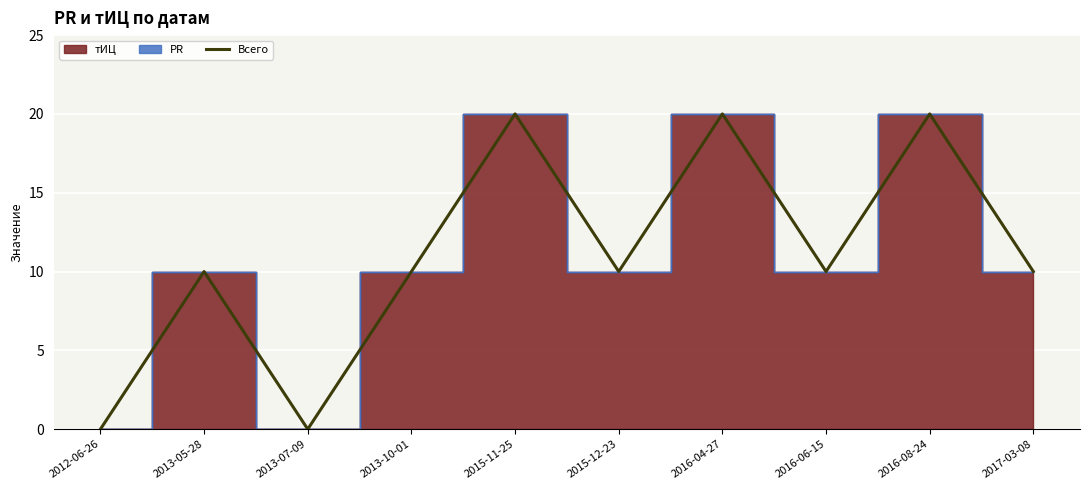

What is the average value?

11